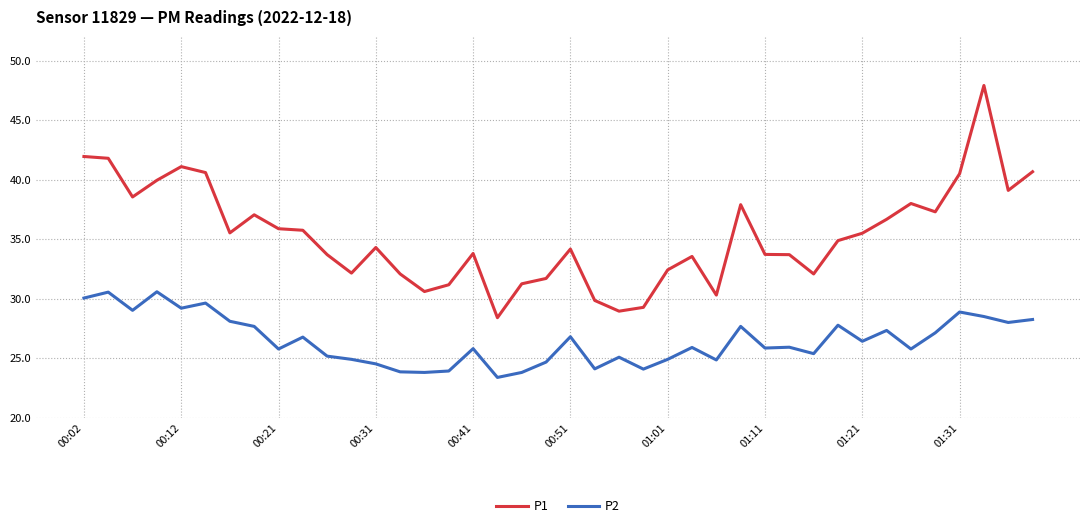

Rank the series by their average value, from lowest to highest.

P2, P1